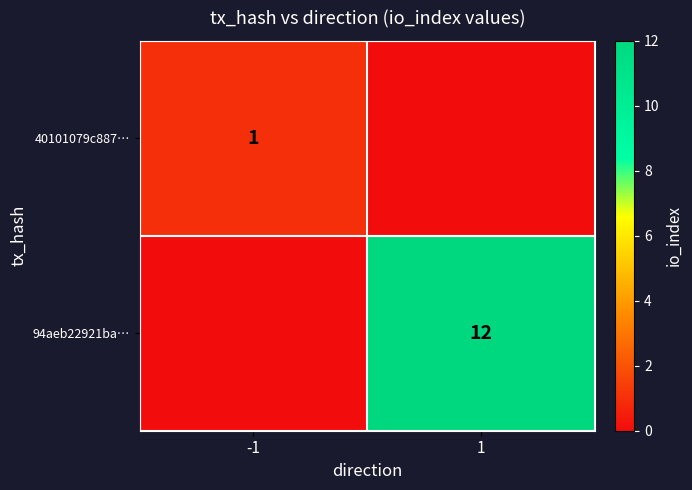

Is the value of 94aeb22921ba… at 1 greater than the value of 40101079c887… at -1?

Yes